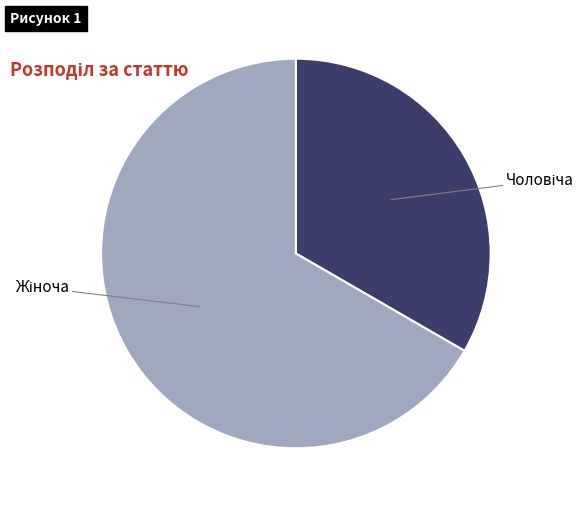

Is there a majority slice in this chart?

Yes